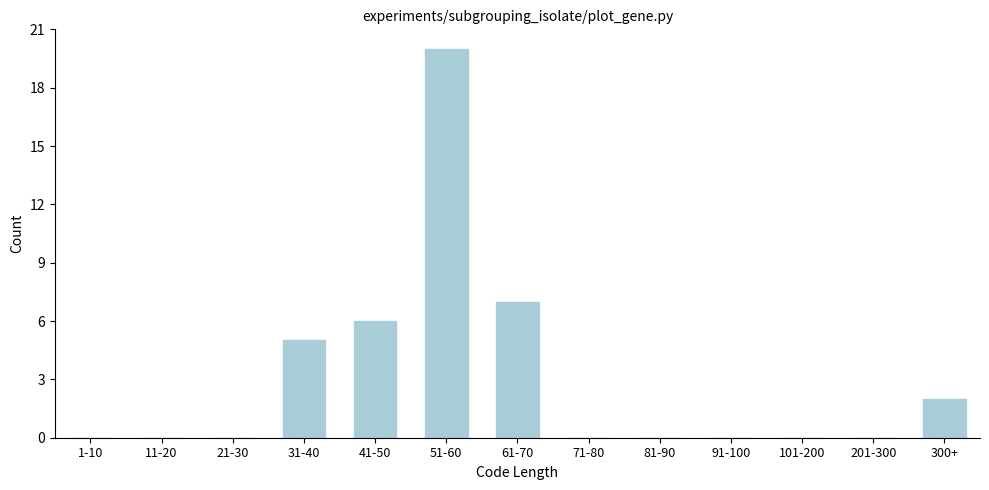

Reading left to right, list all the values displayed in this chart.

1-10=0	11-20=0	21-30=0	31-40=5	41-50=6	51-60=20	61-70=7	71-80=0	81-90=0	91-100=0	101-200=0	201-300=0	300+=2